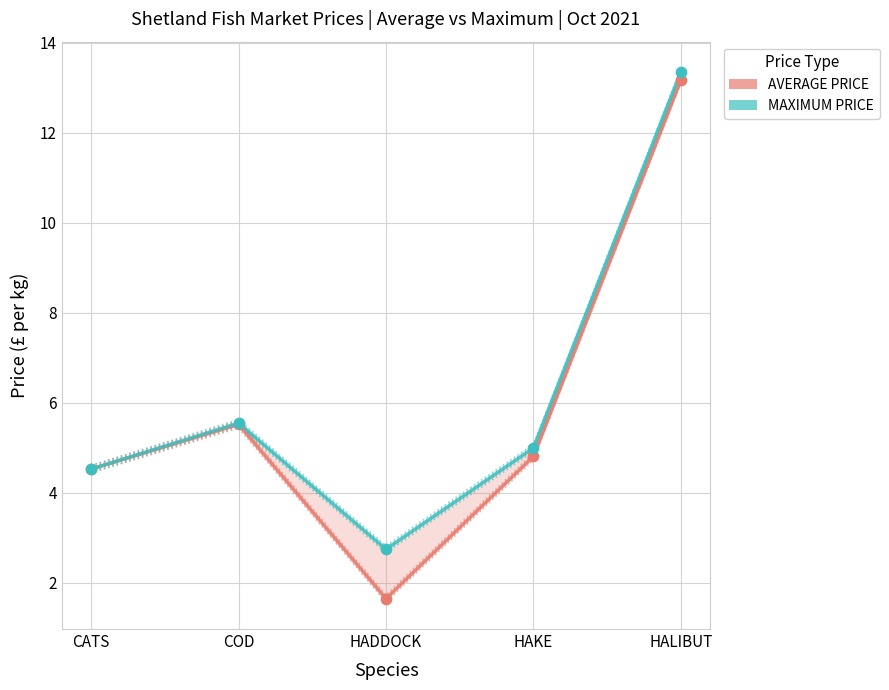

At how many categories does at least one series exceed 12?

1